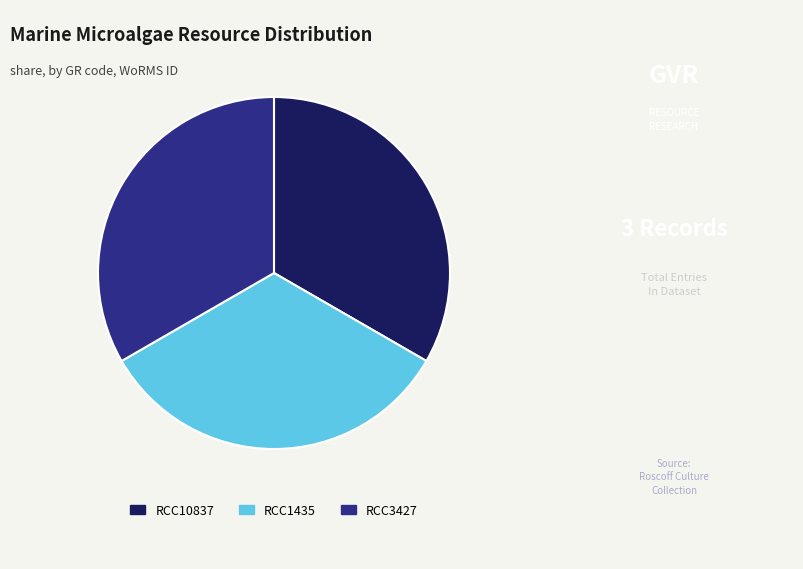

The RCC1435 slice represents 20% of the pie. True or false?

False